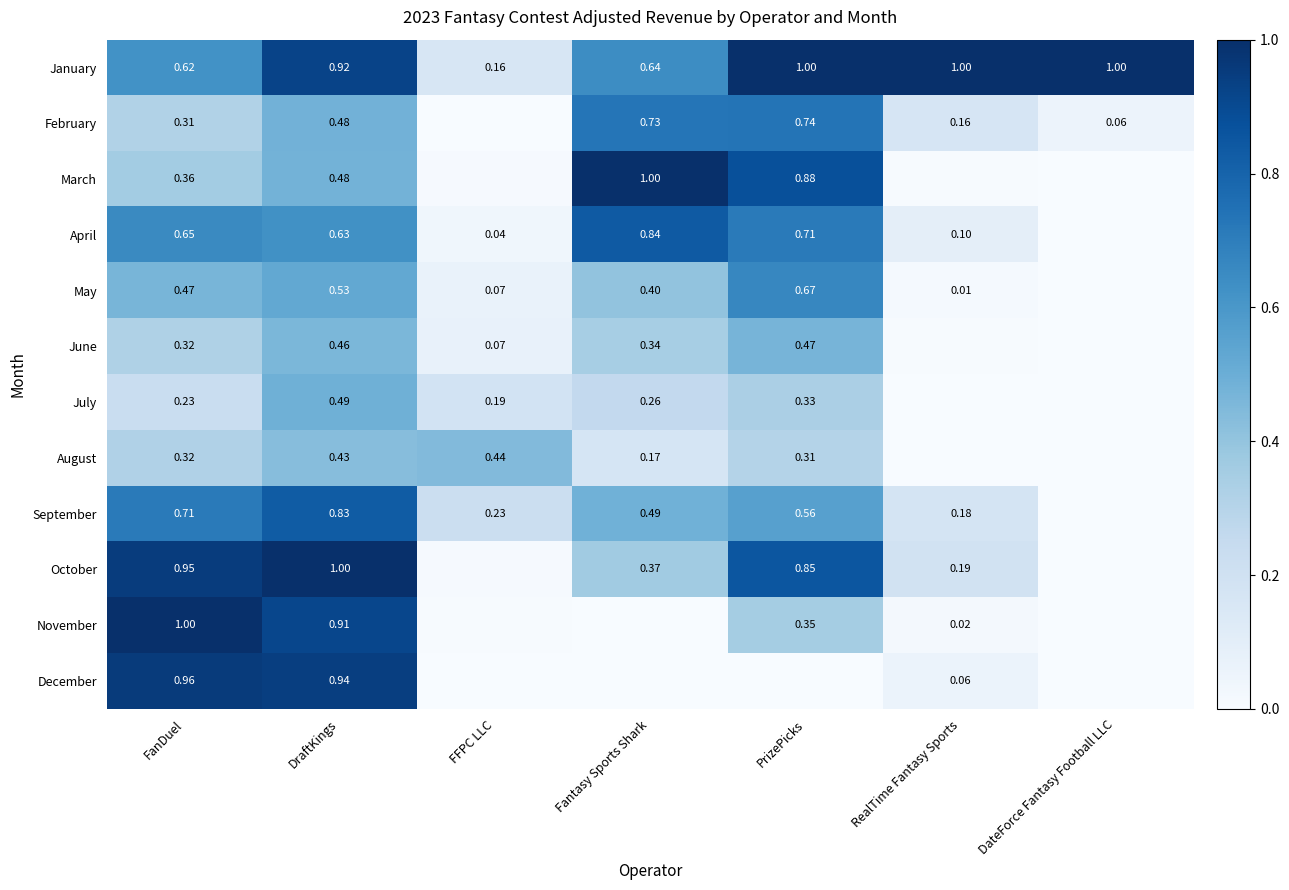

Is the value of February at PrizePicks greater than the value of July at PrizePicks?

Yes